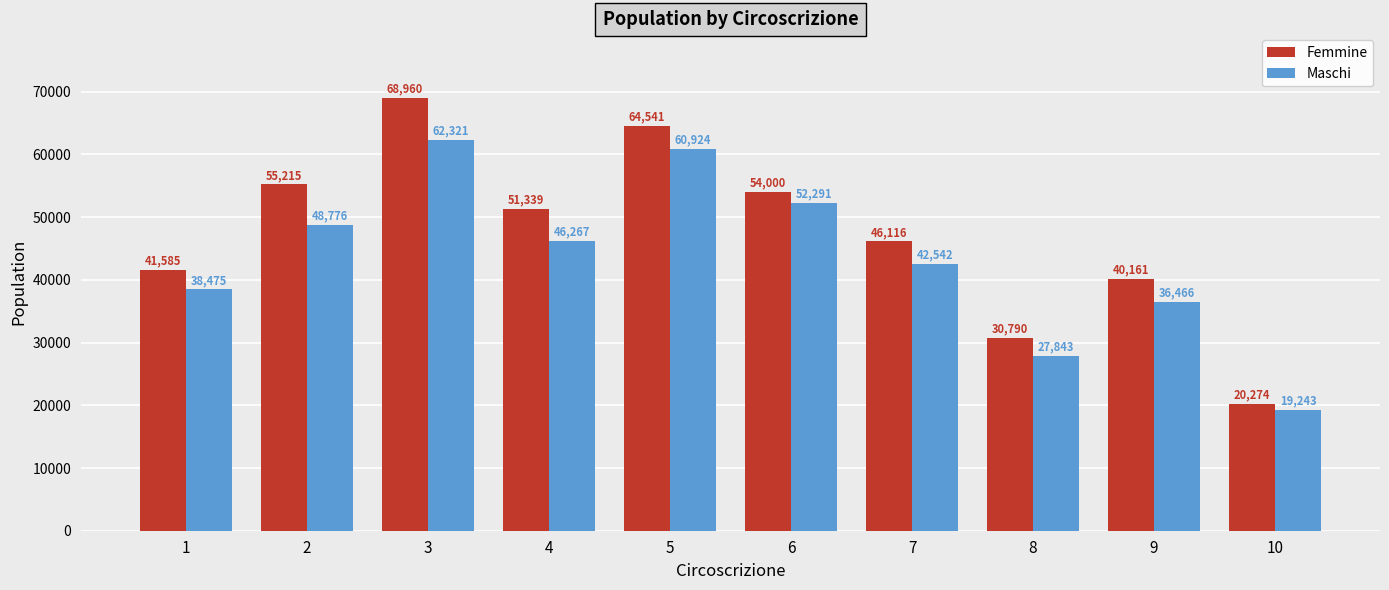

Does the chart contain any negative values?

No